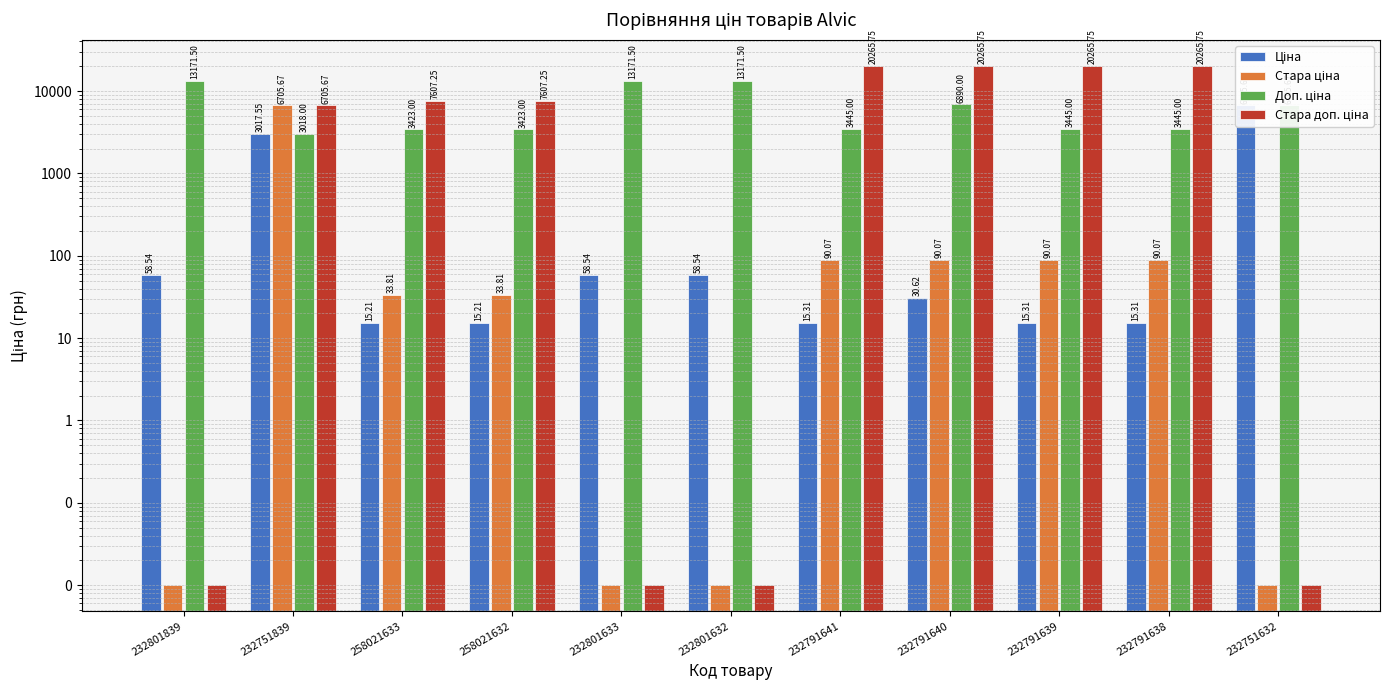

What is the sum of all Стара ціна values?

7133.6